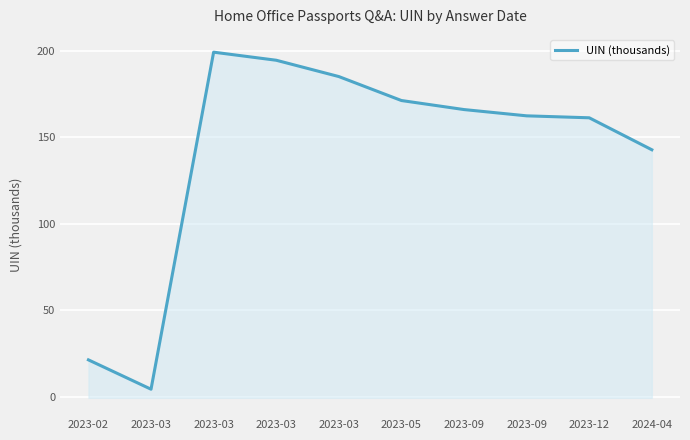

Reading right to left, what are all the values shown in this chart?

2024-04=142.8	2023-12=161.4	2023-09=162.5	2023-09=166.1	2023-05=171.4	2023-03=185.2	2023-03=194.7	2023-03=199.3	2023-03=4.2	2023-02=21.2